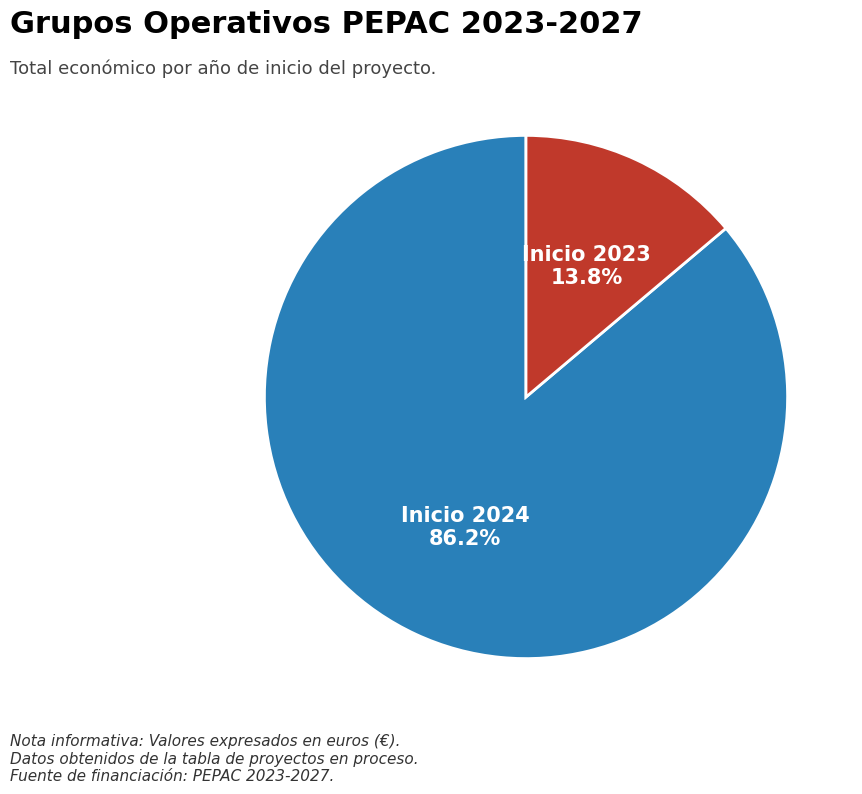

Is there any slice that represents more than half of the pie?

Yes